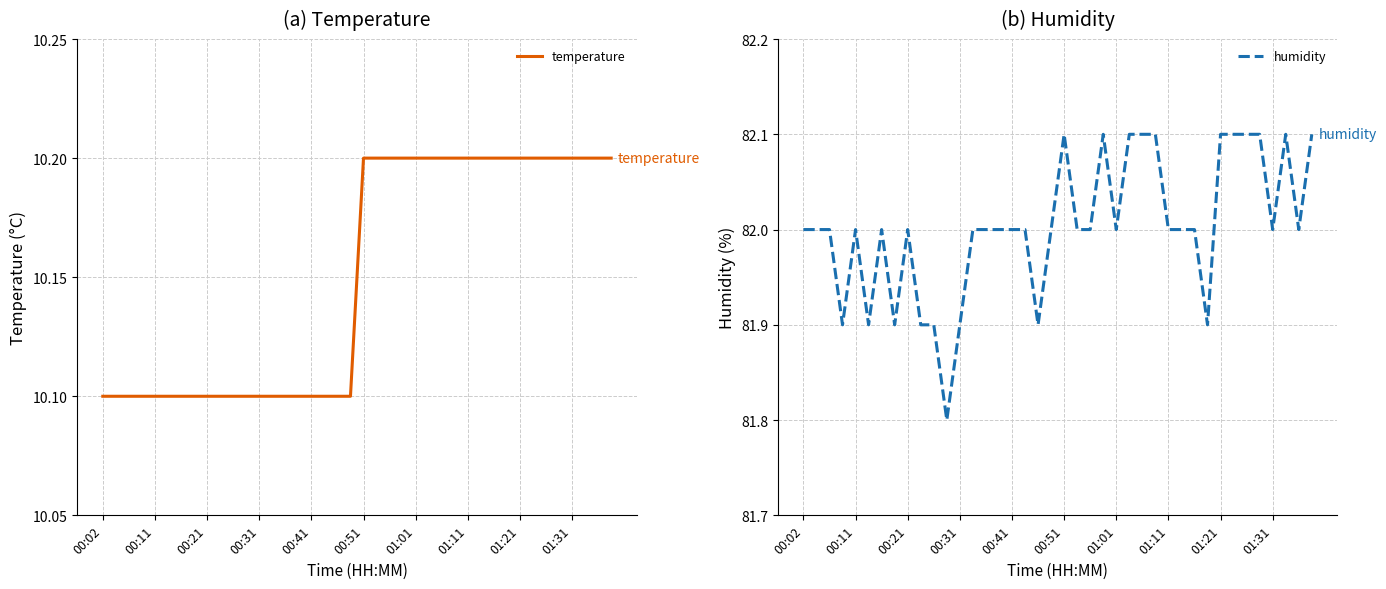

How many interior local valleys does the humidity series have?

9